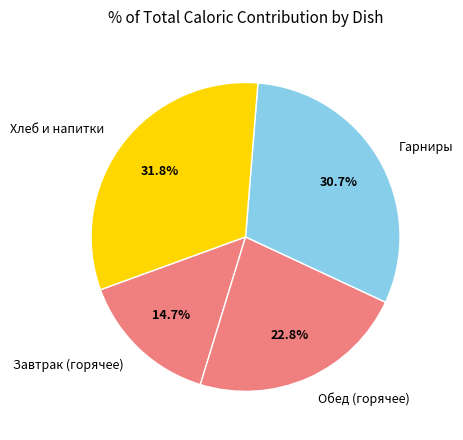

To the nearest percent, what is the difference between the largest and smallest slice percentages?

17%